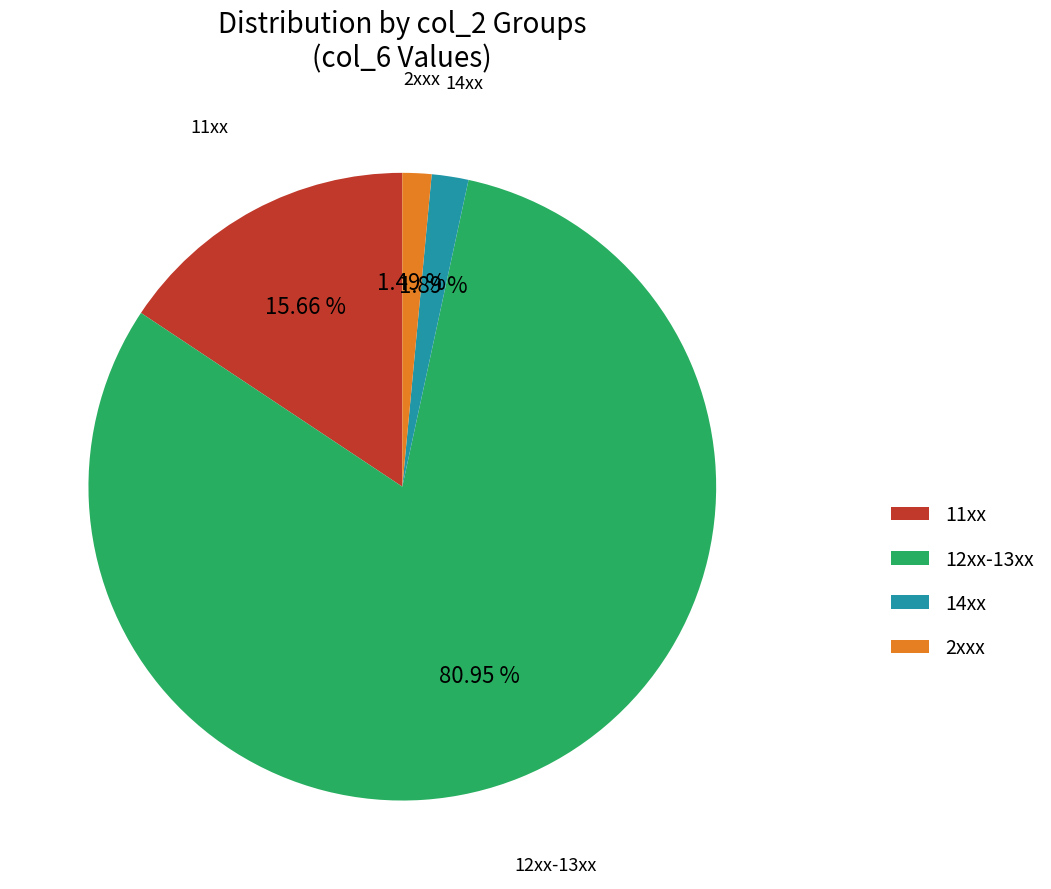

Is the sum of 12xx-13xx and 11xx greater than half?

Yes